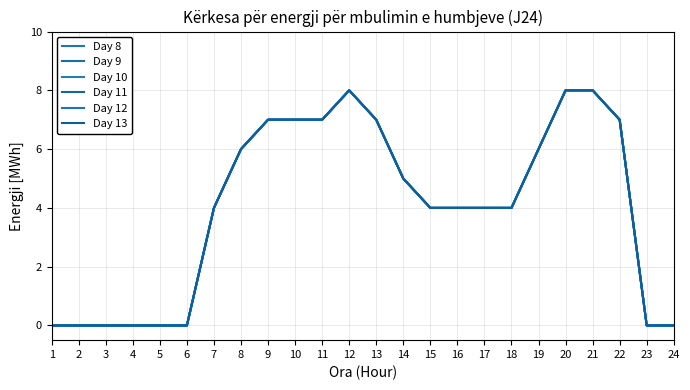

True or false: Day 12 and Day 13 cross at least once.

False